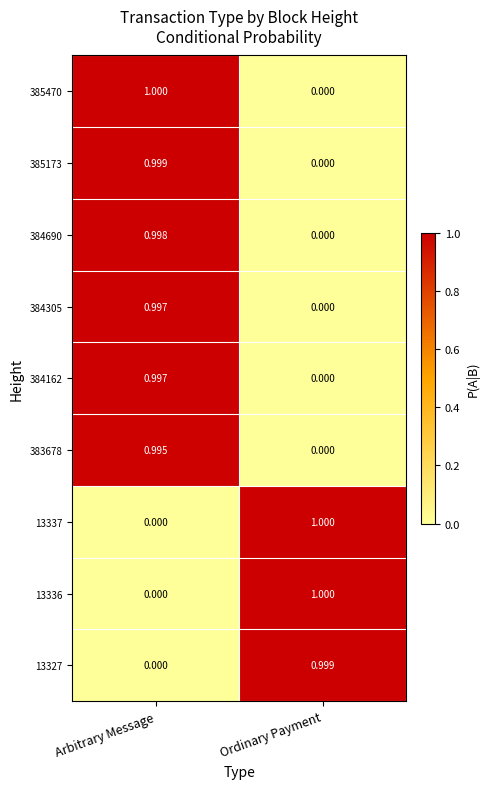

Which category has the lowest value in the 385470 series?

Ordinary Payment